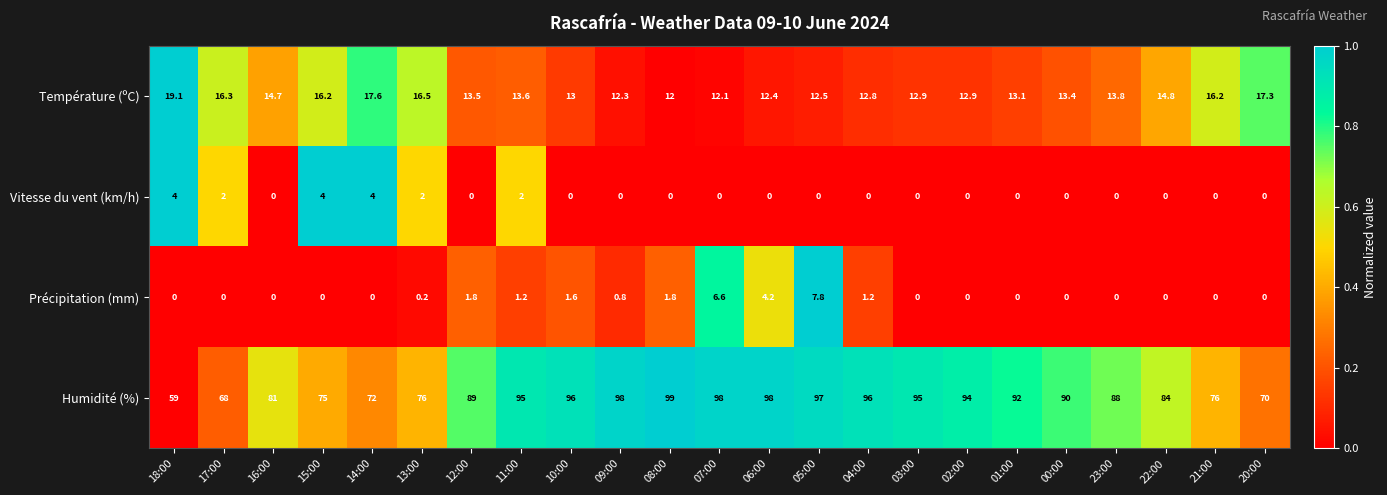

How many data points does each series have?

23